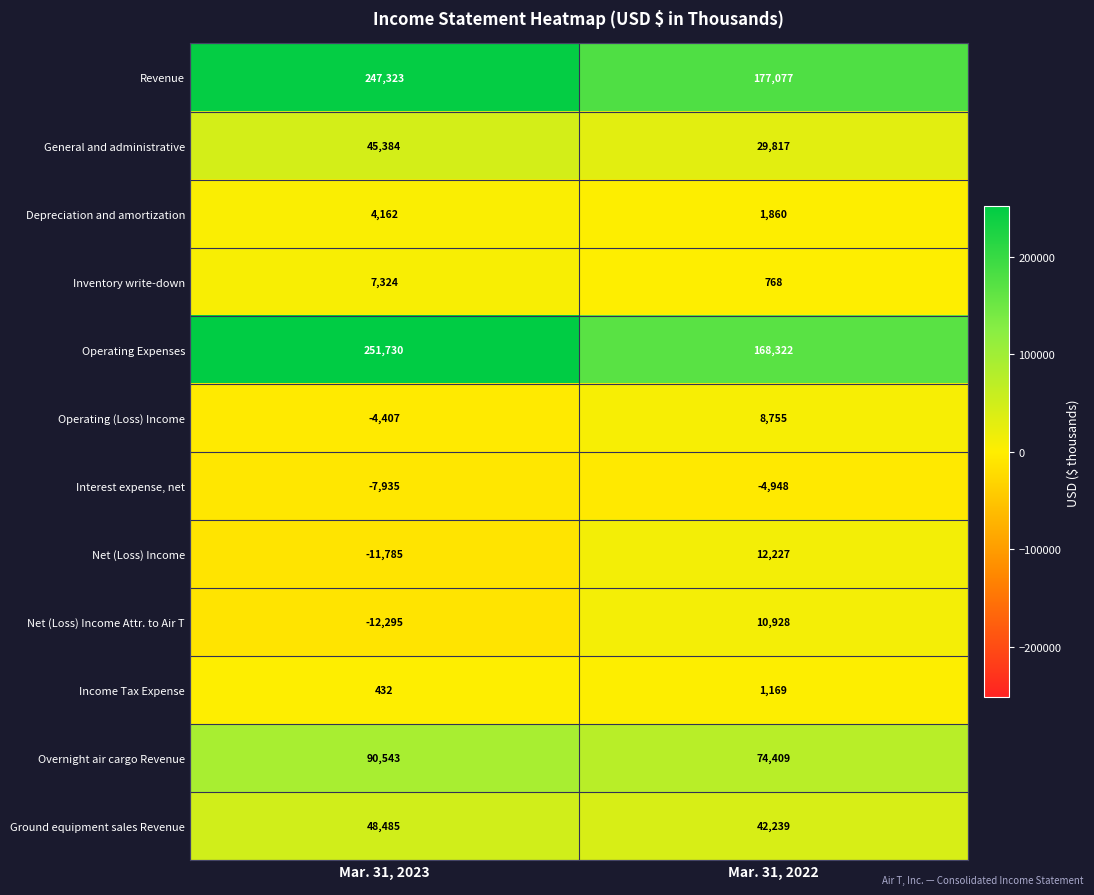

Count the number of data series in this chart.

12